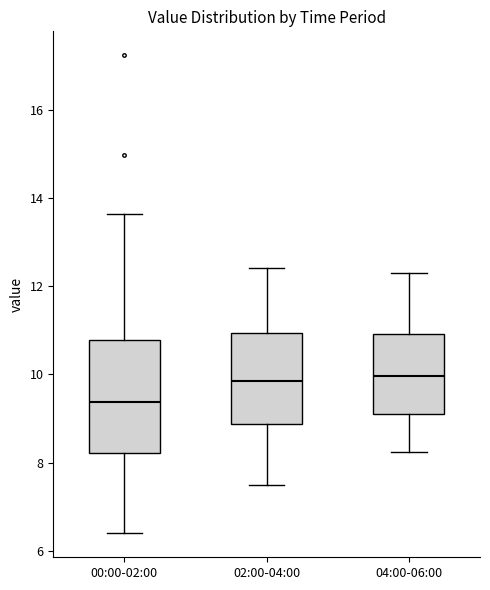

Where does the median line of the box for 04:00-06:00 sit on the y-axis? The values are not printed on the chart, so give them approximately, as read against the axis.

10.0